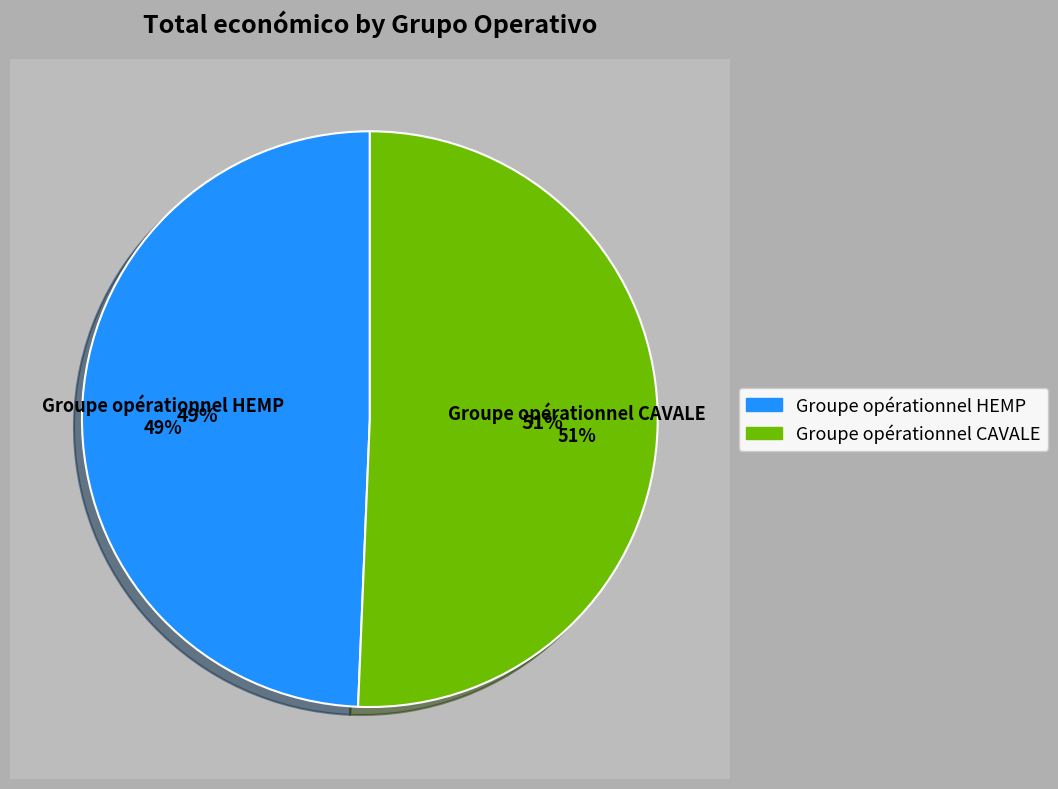

What percentage is the Groupe opérationnel HEMP slice, to the nearest percent?

49%